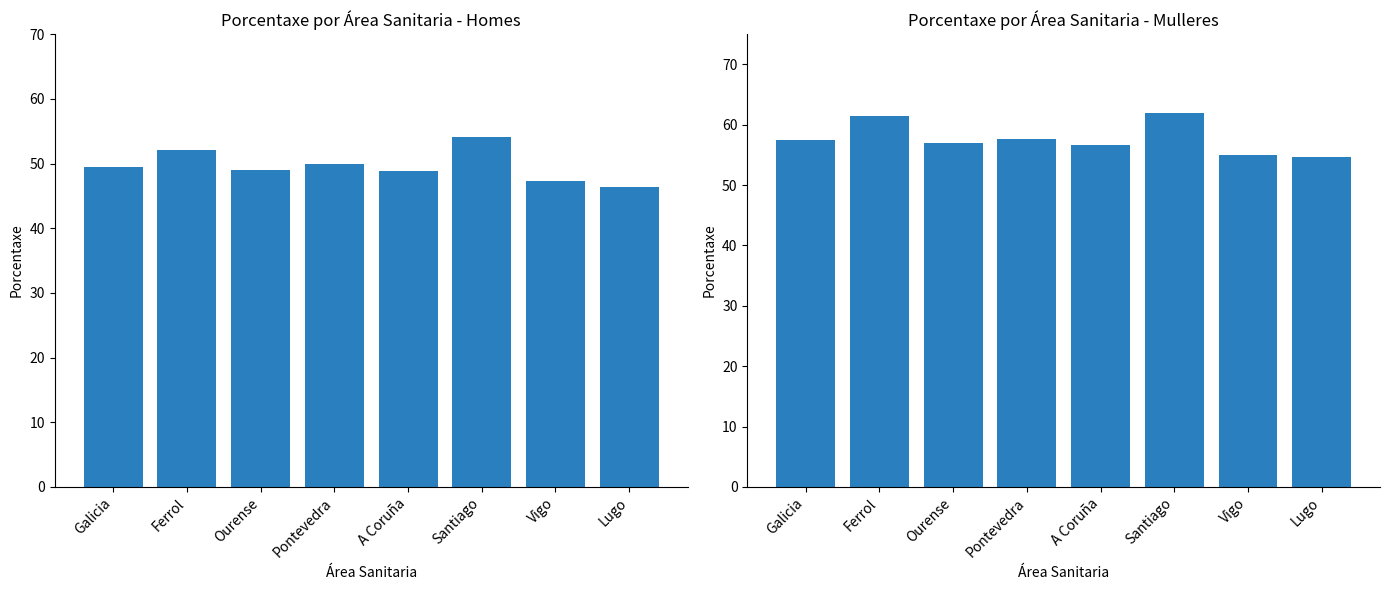

What is the difference between the maximum and minimum values in the Homes series?

7.8